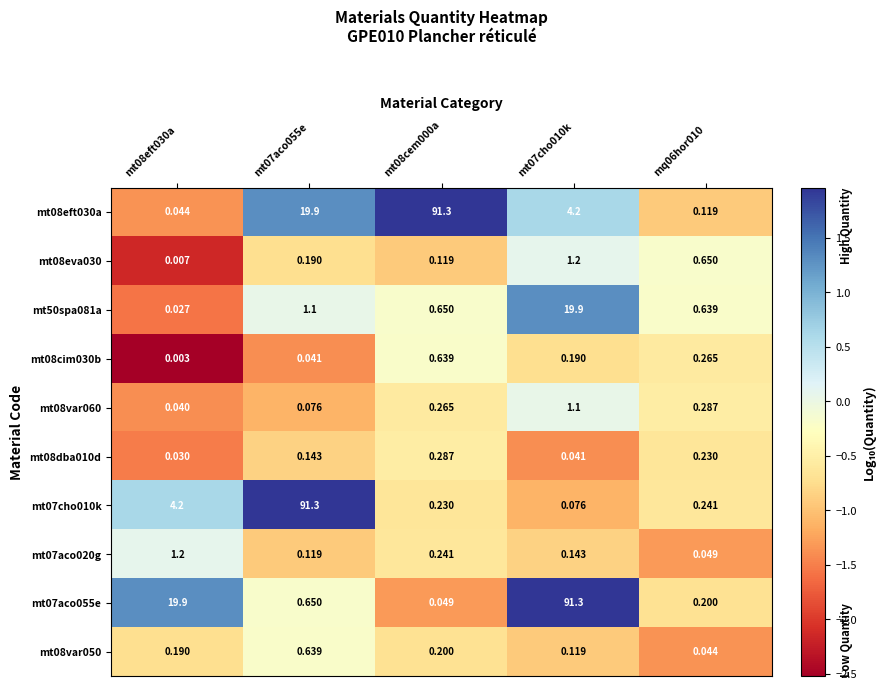

Is the value of mt08var060 at mt07cho010k greater than the value of mt07cho010k at mt07aco055e?

No